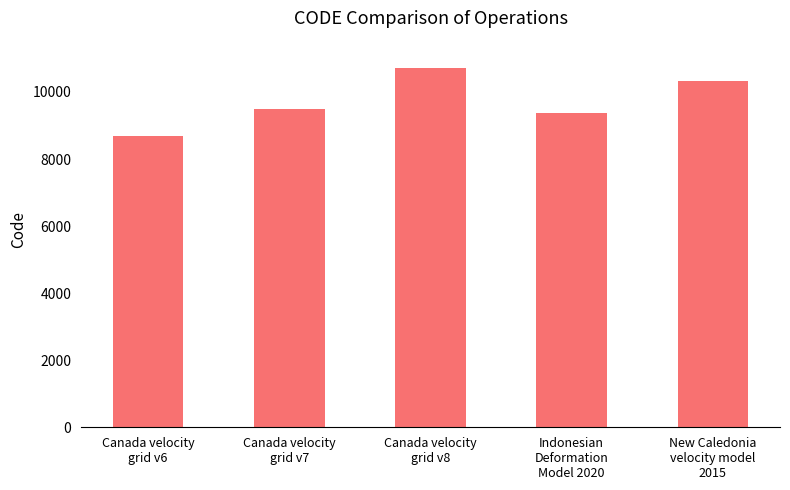

Rank the categories by value from highest to lowest.

Canada velocity
grid v8, New Caledonia
velocity model
2015, Canada velocity
grid v7, Indonesian
Deformation
Model 2020, Canada velocity
grid v6